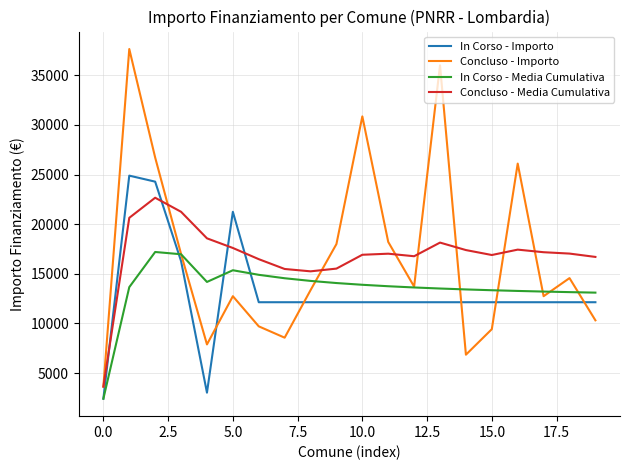

Which series has the largest range (max minus min)?

Concluso - Importo